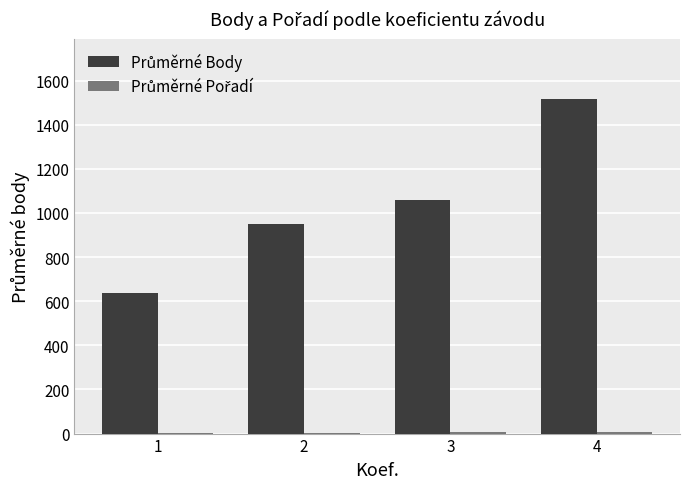

How many series are shown in this chart?

2